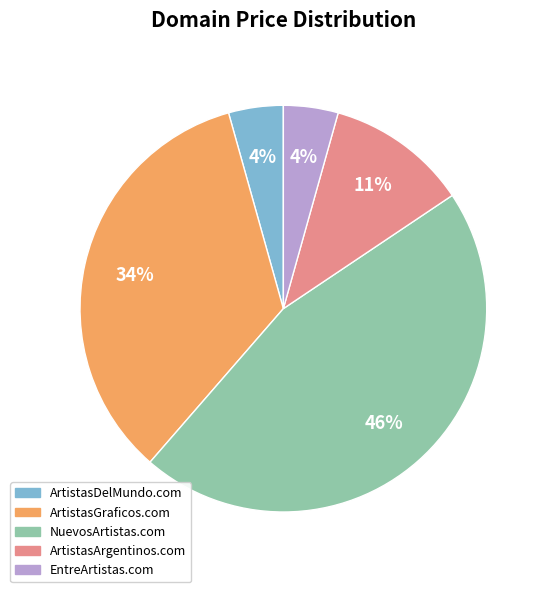

Do ArtistasGraficos.com and EntreArtistas.com together represent more than half of the pie?

No